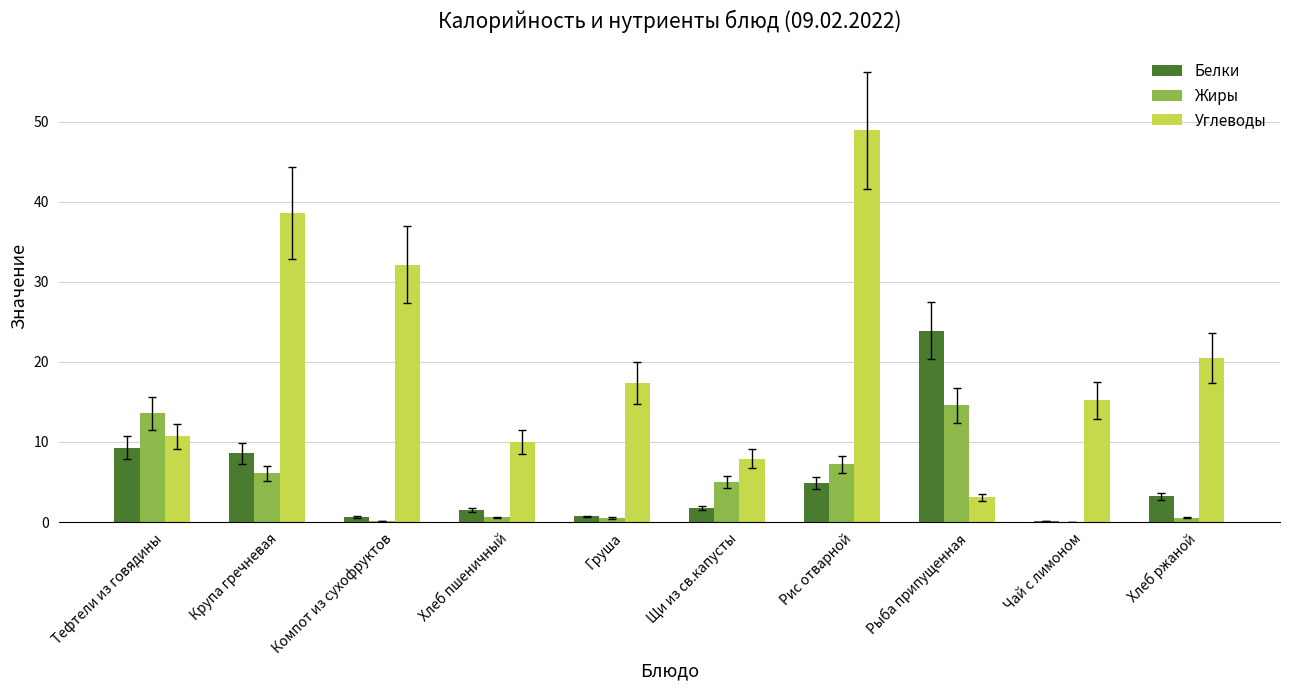

Which series changed the most between Компот из сухофруктов and Груша?

Углеводы